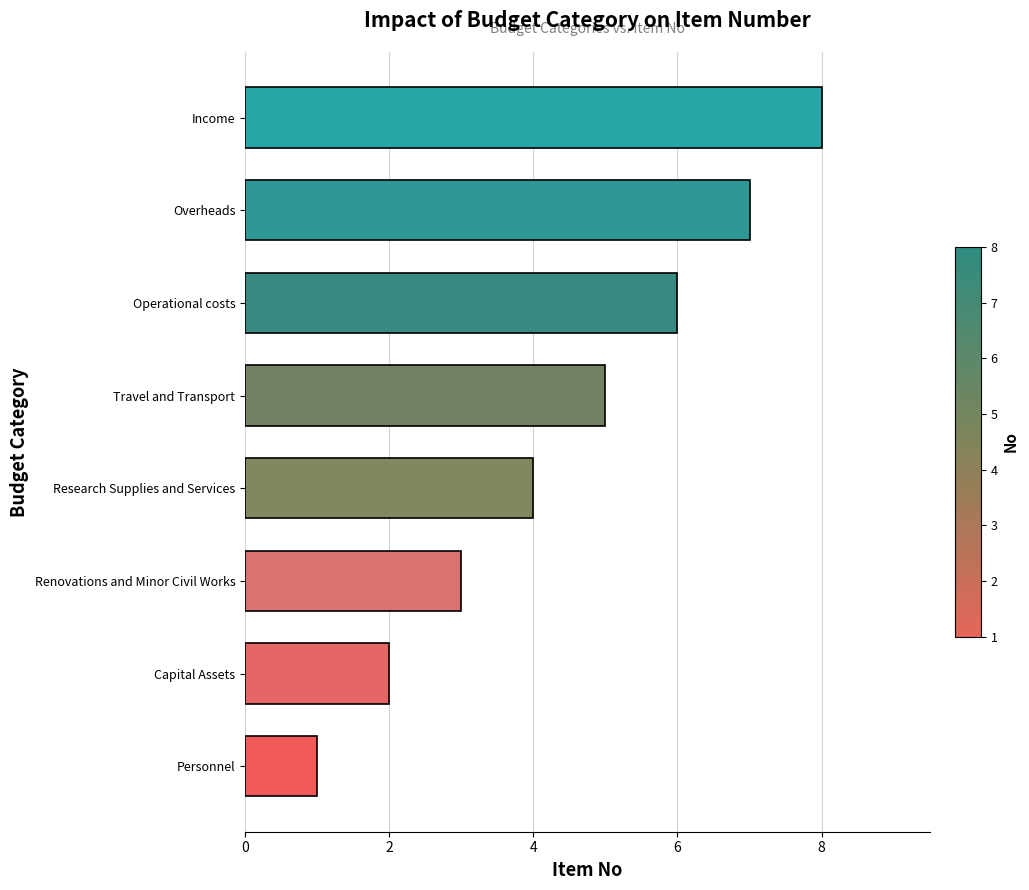

Which has a higher value, Research Supplies and Services or Personnel?

Research Supplies and Services